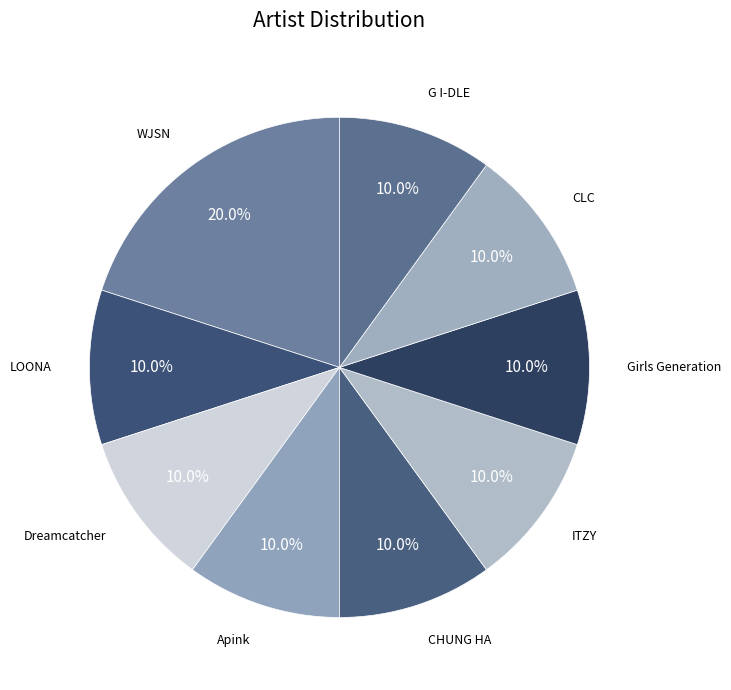

Does Girls Generation account for over 50% of the chart?

No